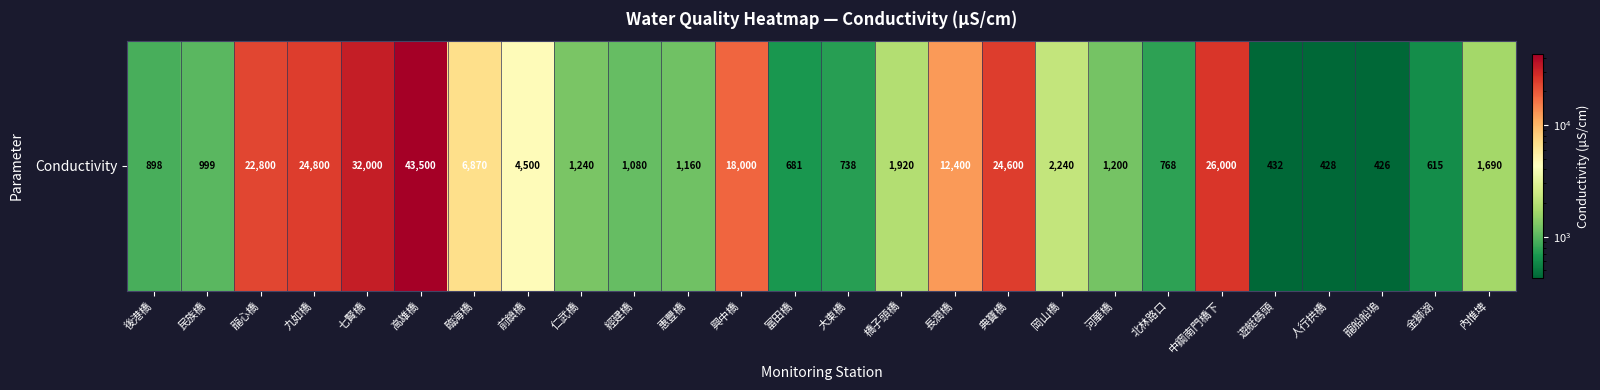

Read the value at 河華橋.

1200